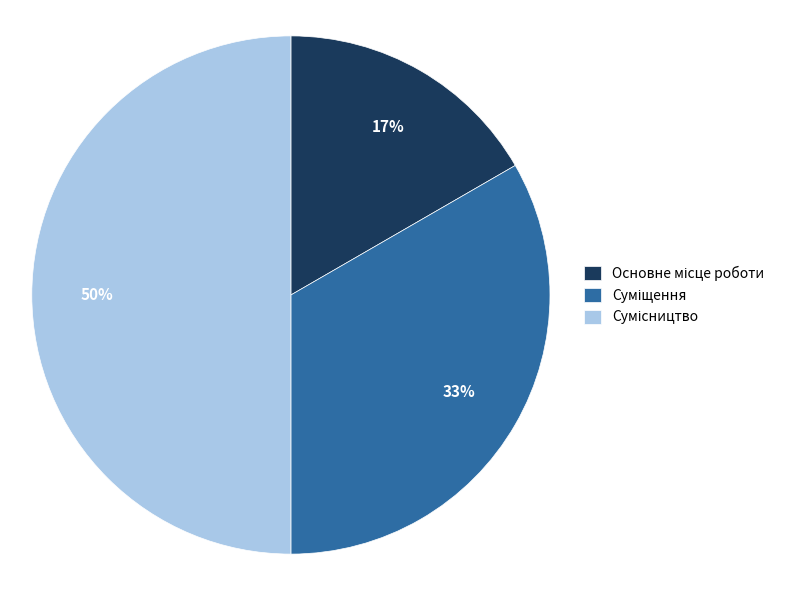

To the nearest percent, what is the average slice percentage?

33%